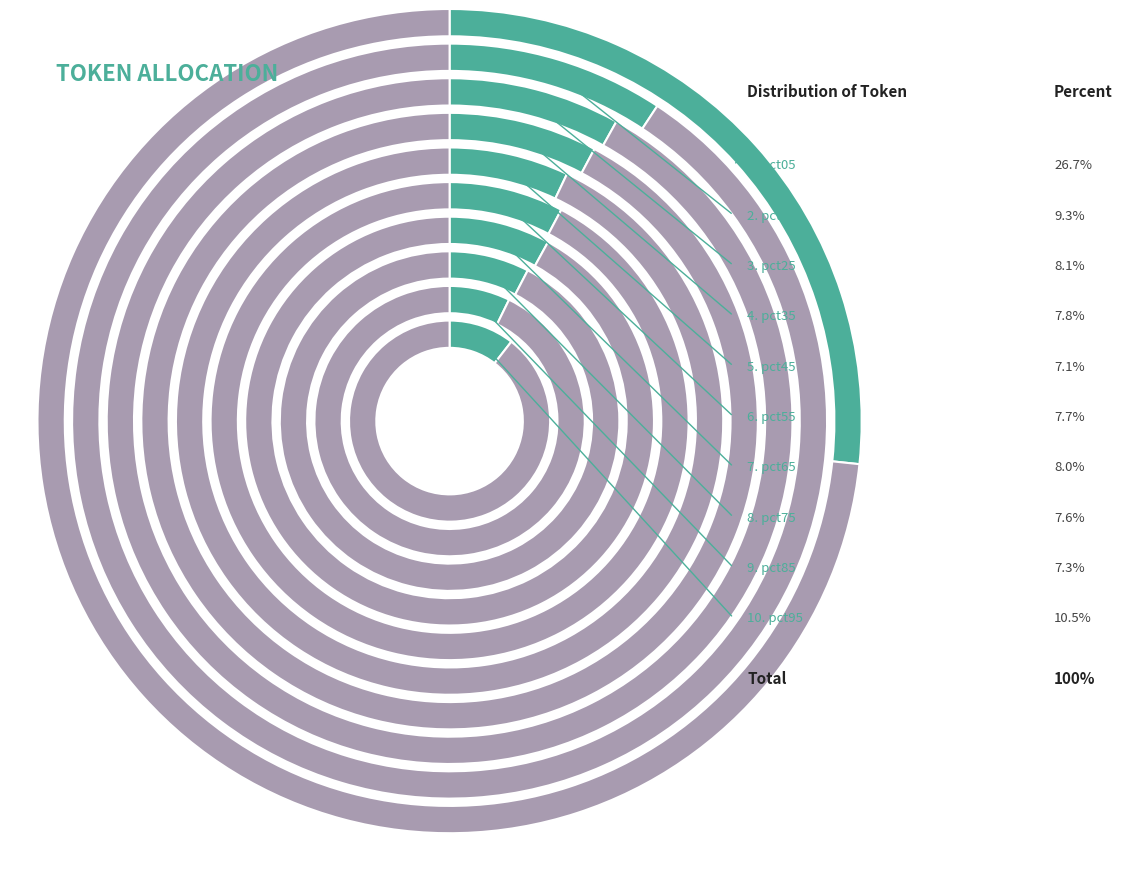

The pct25 slice represents 8% of the pie. True or false?

True